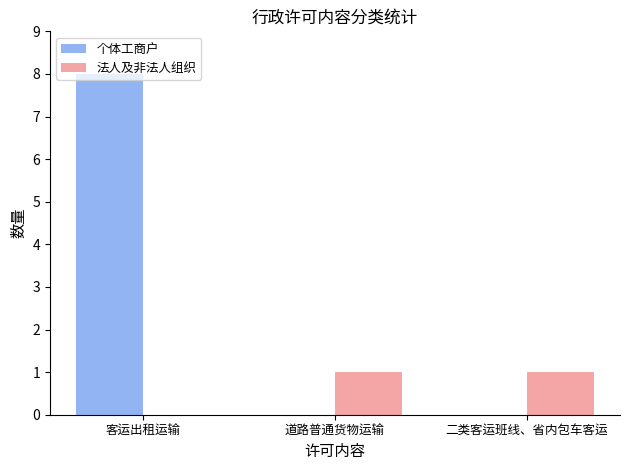

What is the sum of all 个体工商户 values?

8